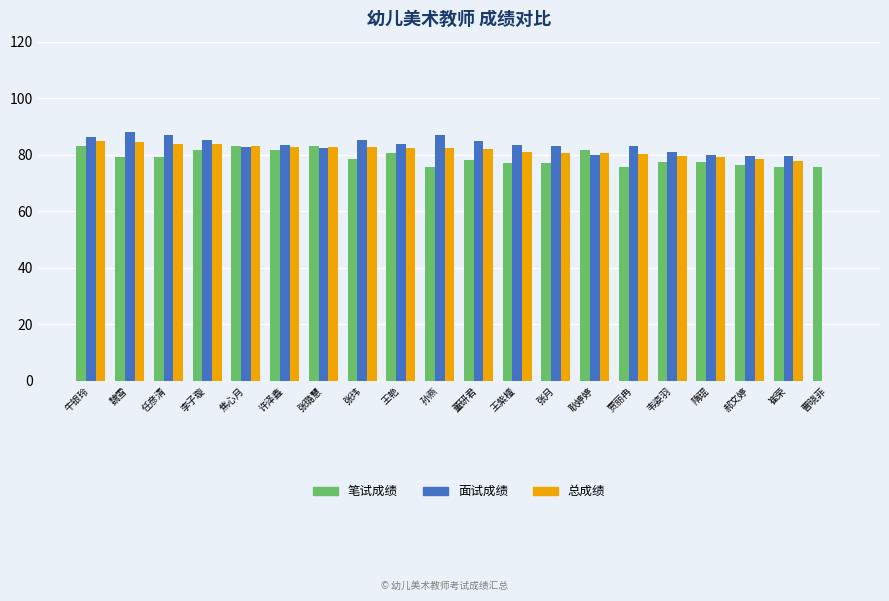

True or false: 笔试成绩 has a value of 34.4 at 牛银玲.

False